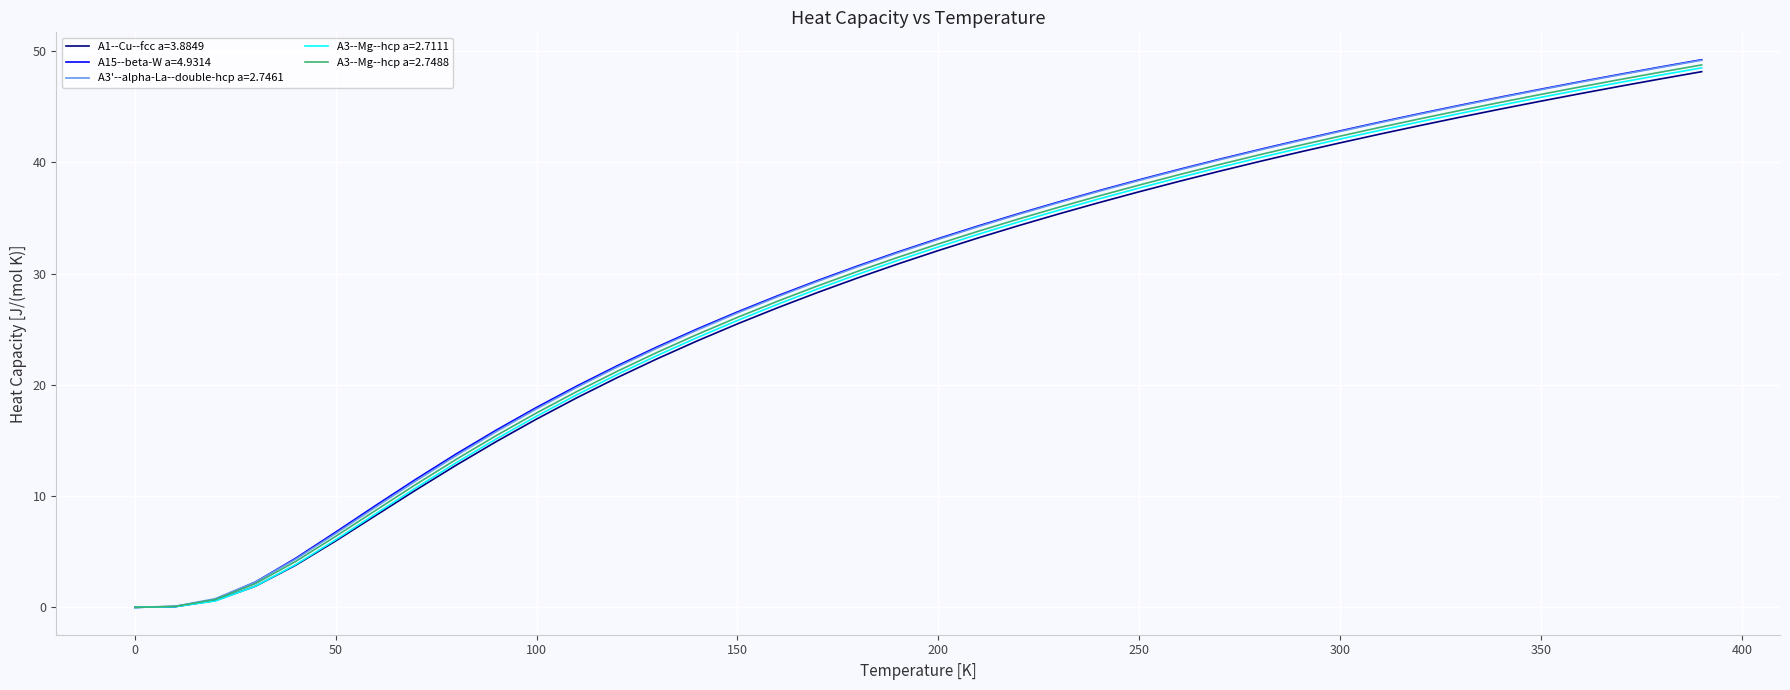

Which series has the widest spread of values?

A15--beta-W a=4.9314